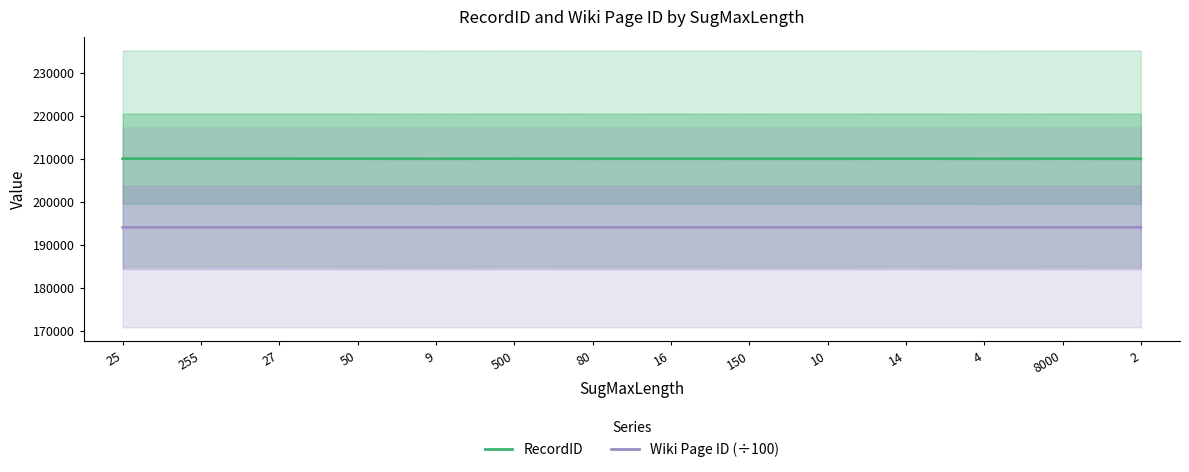

What is the maximum value shown in the chart?

210043.0